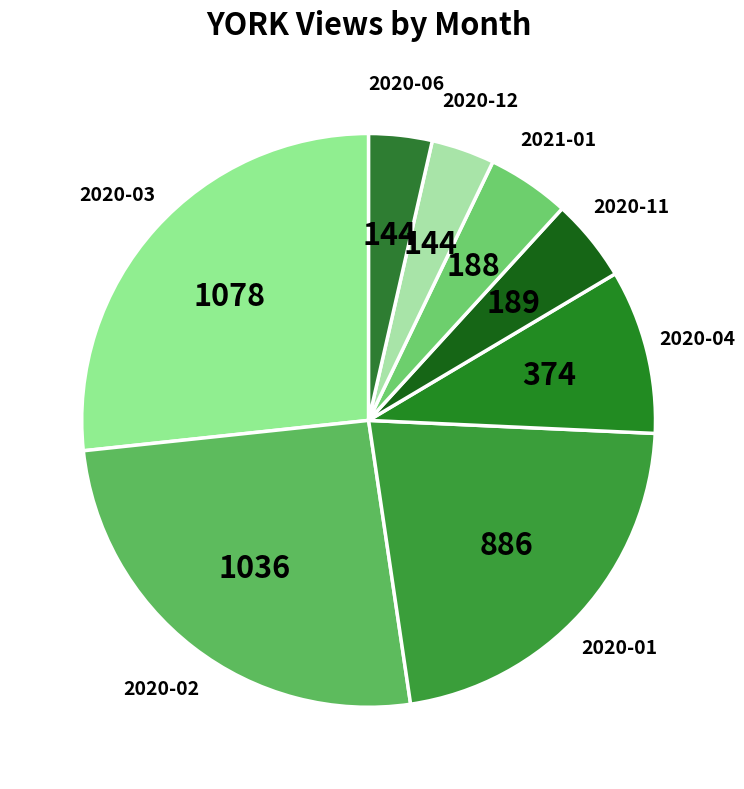

Is there a majority slice in this chart?

No